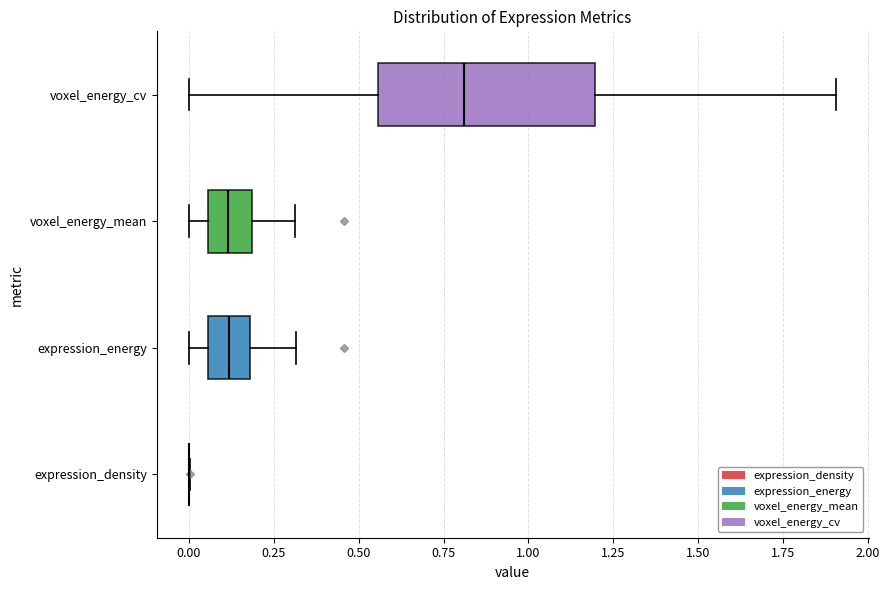

Reading bottom to top, read every box against the x-axis: the position of its median line, the range the box covers, and the ends of its whiskers. The values are not printed on the chart, so give them approximately, as read against the axis.

expression_density: box collapsed to a line at 0.00, whiskers 0.00 to 0.00
expression_energy: median 0.10, box 0.05 to 0.20, whiskers 0.00 to 0.30
voxel_energy_mean: median 0.10, box 0.05 to 0.20, whiskers 0.00 to 0.30
voxel_energy_cv: median 0.80, box 0.55 to 1.20, whiskers 0.00 to 1.90